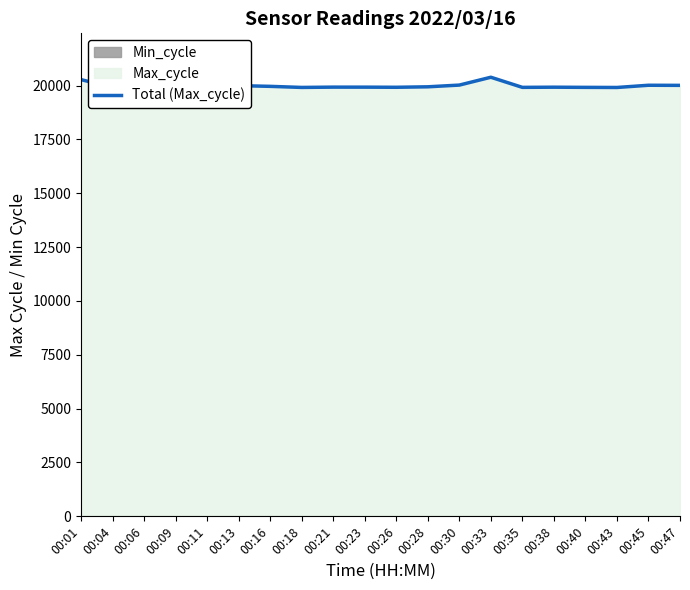

How many data points are above 19943?

9